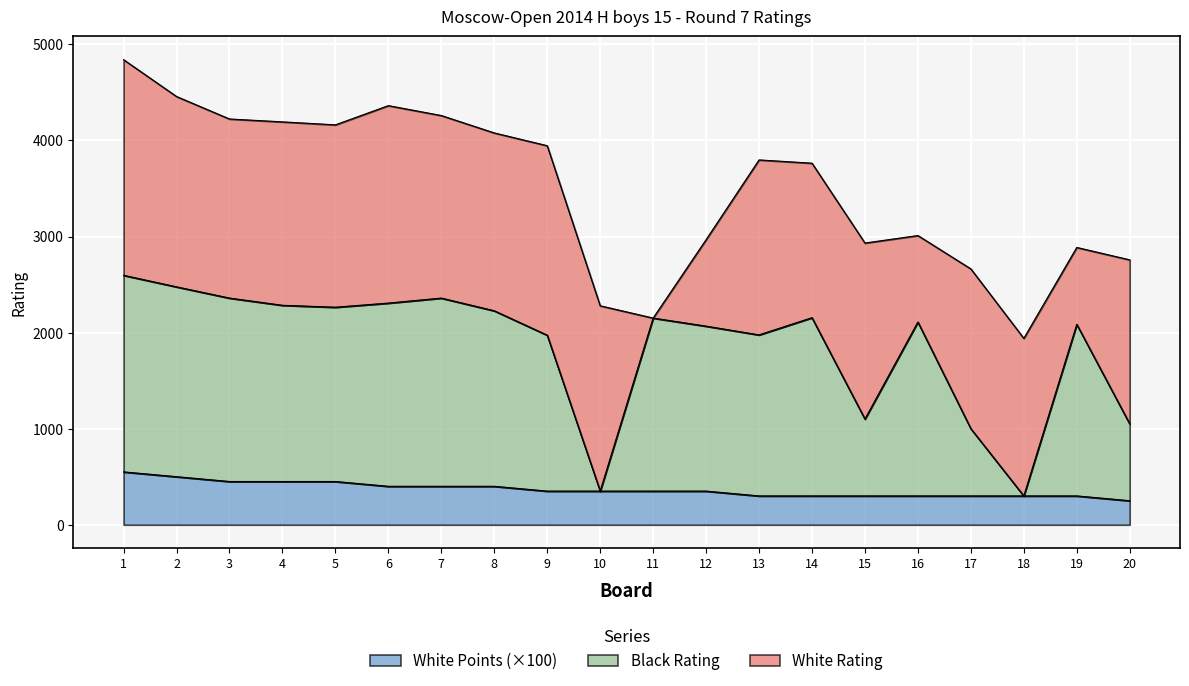

What is the difference between the second highest and second lowest values in the White Points series?

200